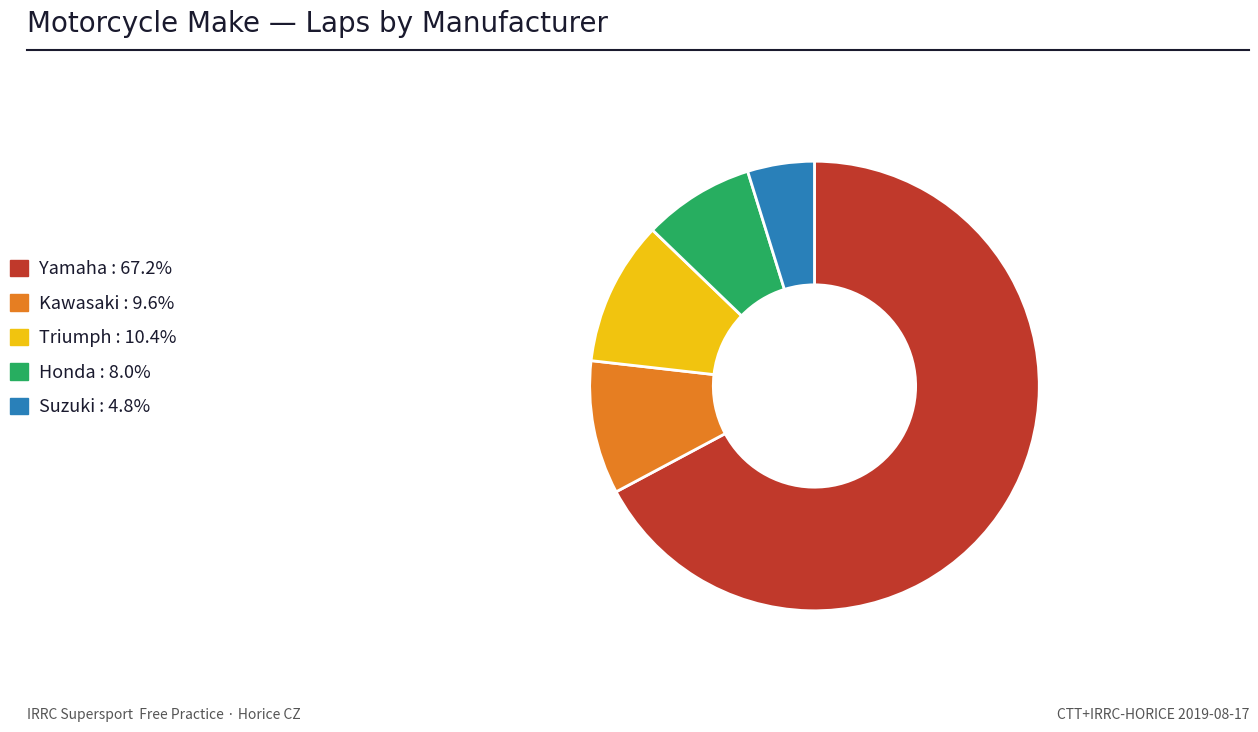

What is the largest slice in the pie chart?

Yamaha